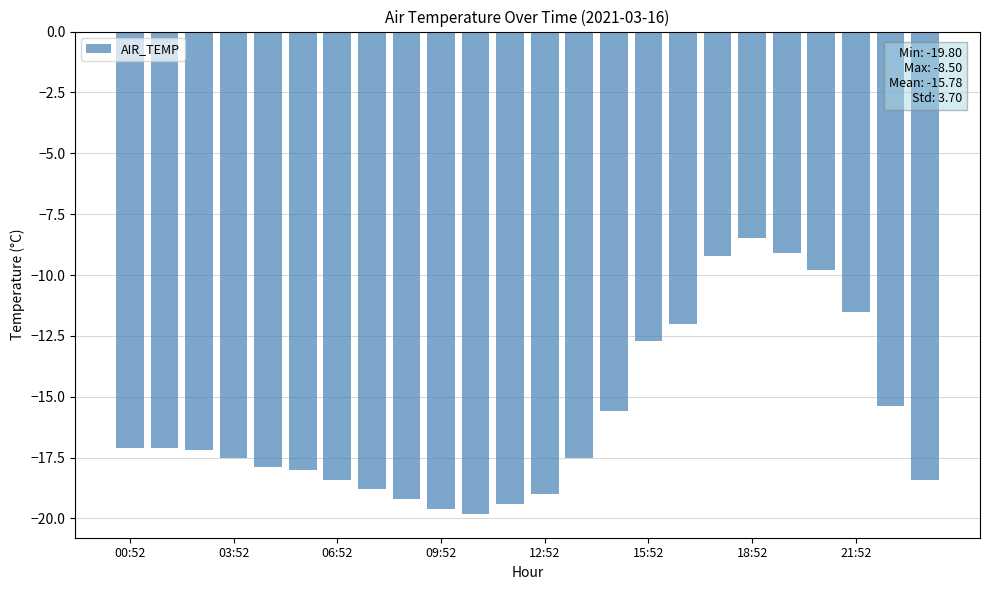

What is the smallest value displayed?

-19.8